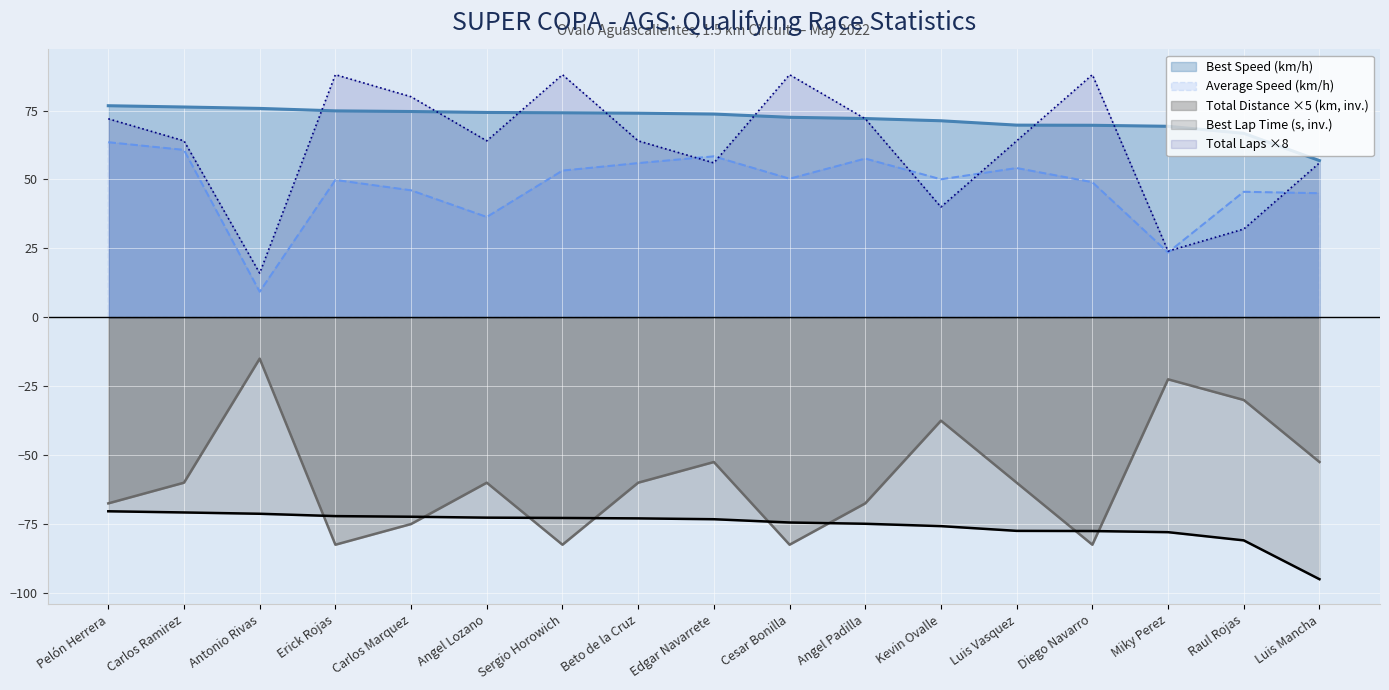

Is the value of Best Lap time at Kevin Ovalle greater than the value of Average Speed at Sergio Horowich?

No